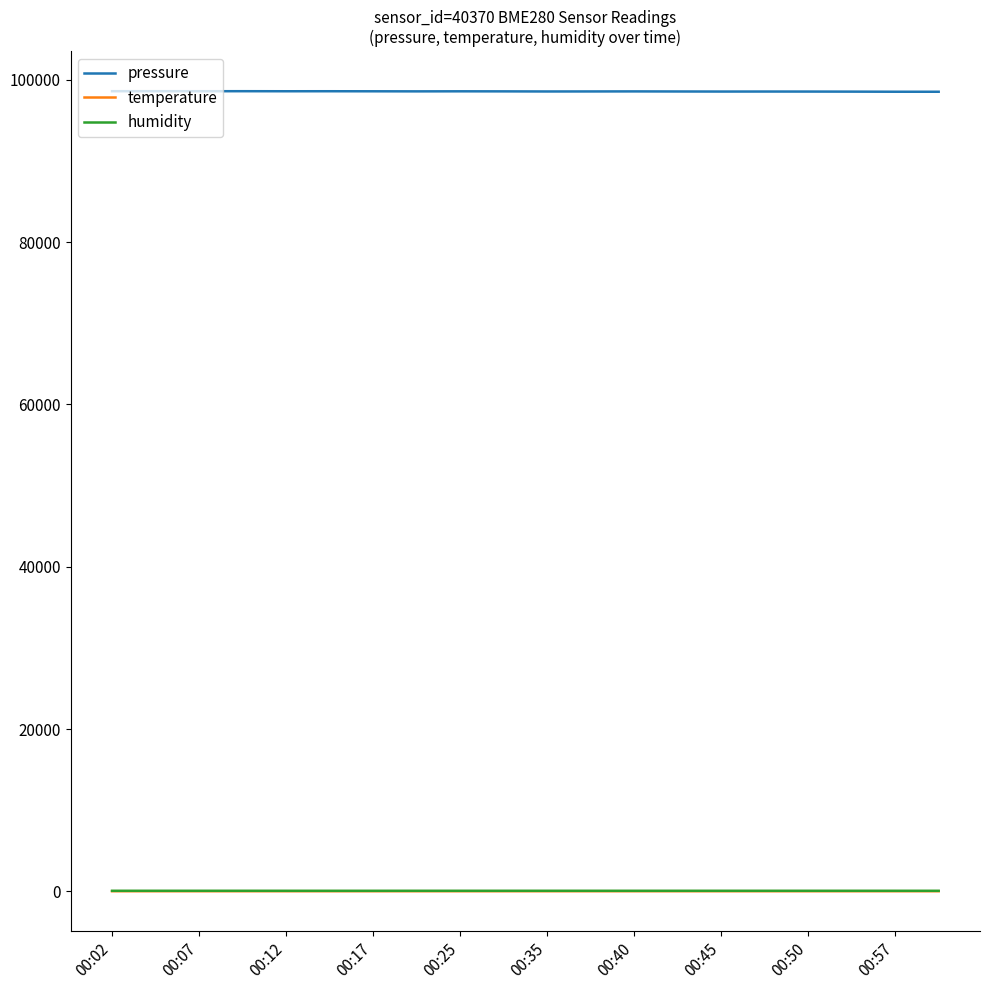

True or false: humidity and pressure cross at least once.

False